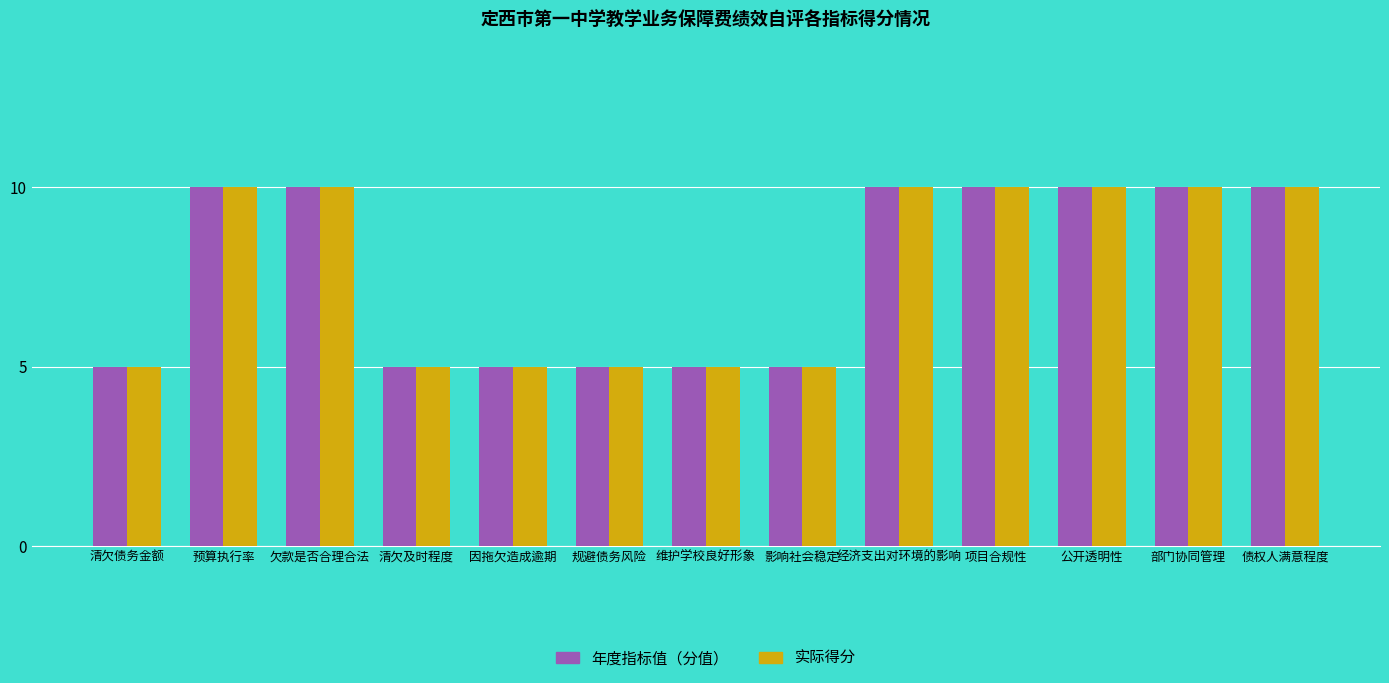

What is the value of the 实际得分 bar at the 11th from the left?

10